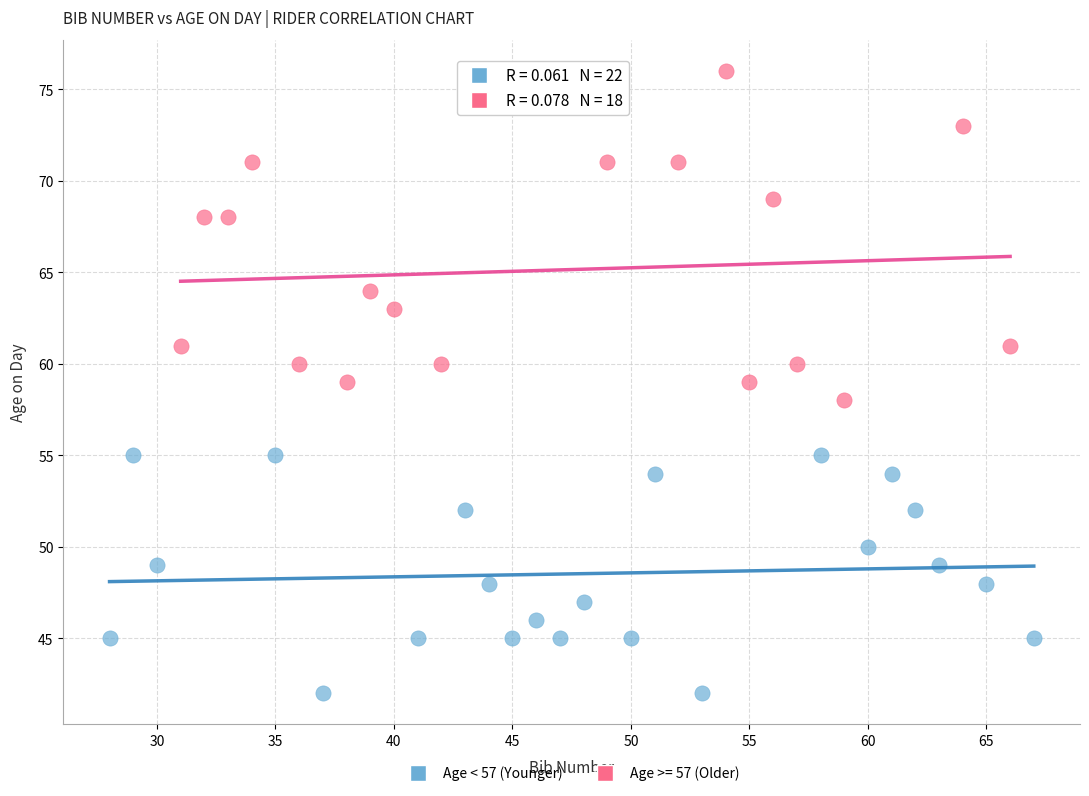

Which series contains the lowest Y value?

Age < 57 (Younger)